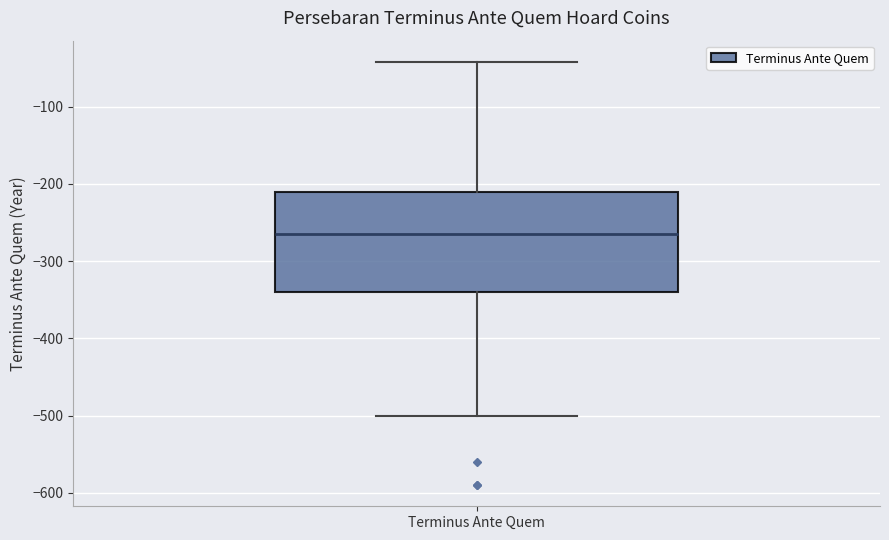

Read this box plot against the y-axis: the position of the median line, the range covered by the box, and the ends of both whiskers. The values are not printed on the chart, so give them approximately, as read against the axis.

median -260, box -340 to -210, whiskers -500 to -40